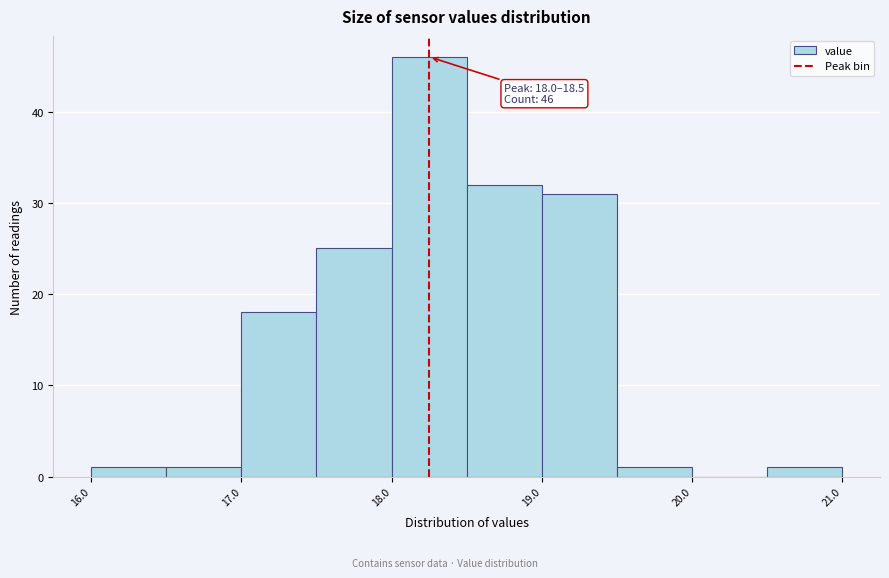

Which range on the x-axis has the tallest bar?

18.0 to 18.5